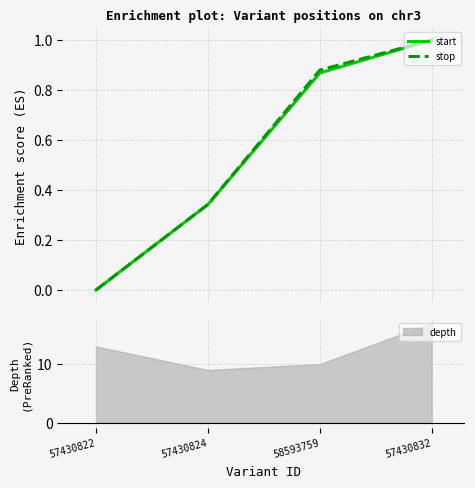

What is the label of the 3rd point from the left?

58593759